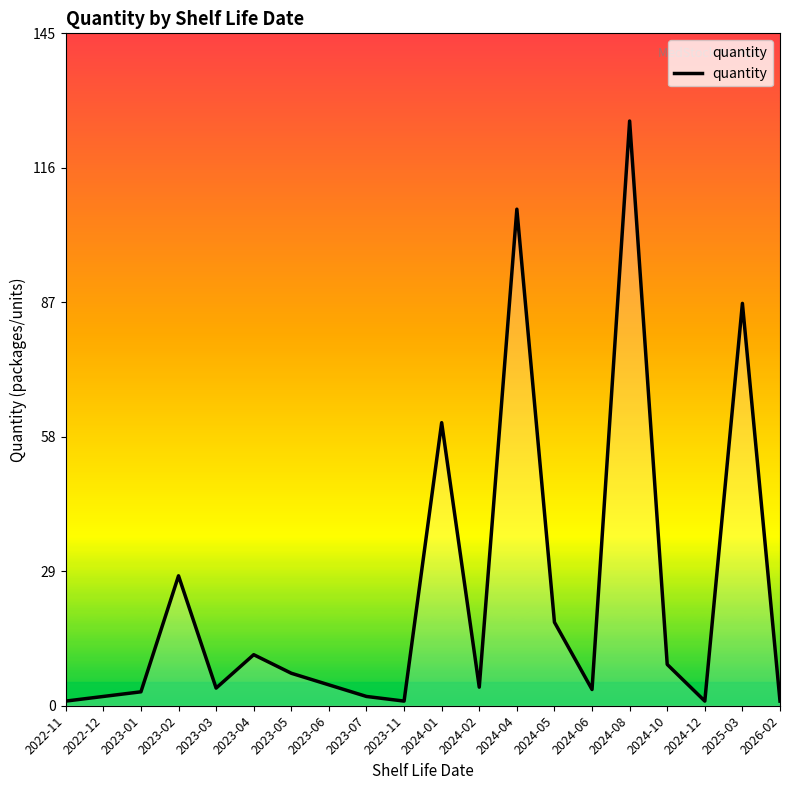

What position from the right is 2023-11?

11